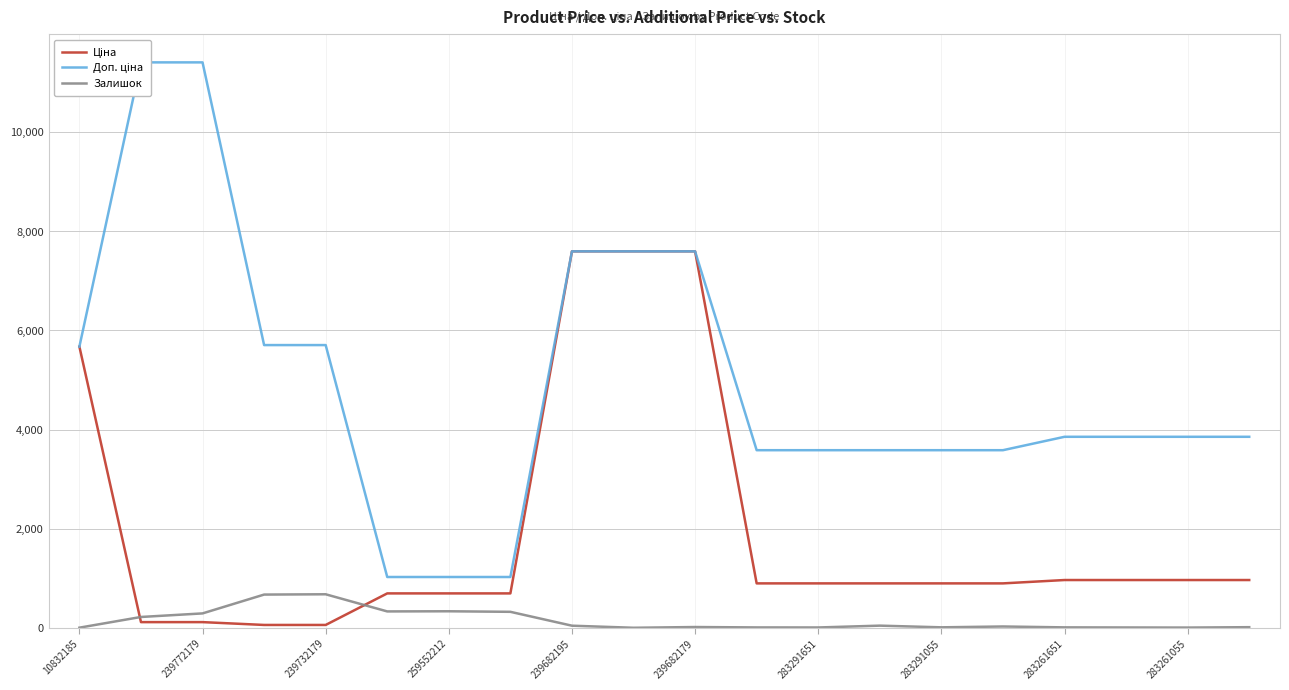

How many data points in Доп. ціна are less than 3854?

8